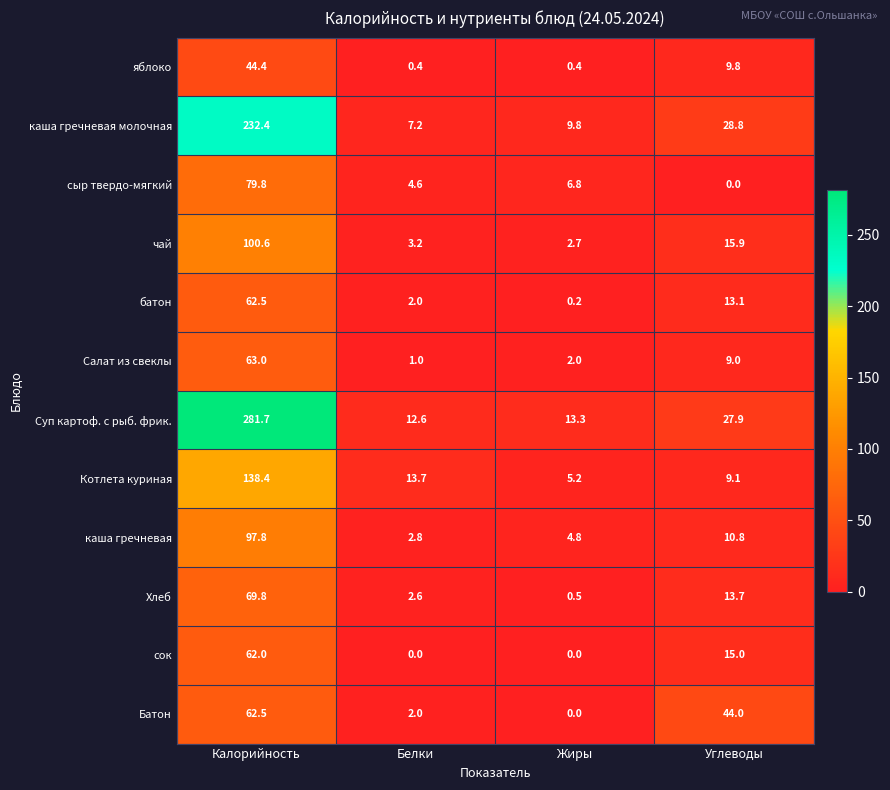

Is it true that батон equals 1.0 at Белки?

False